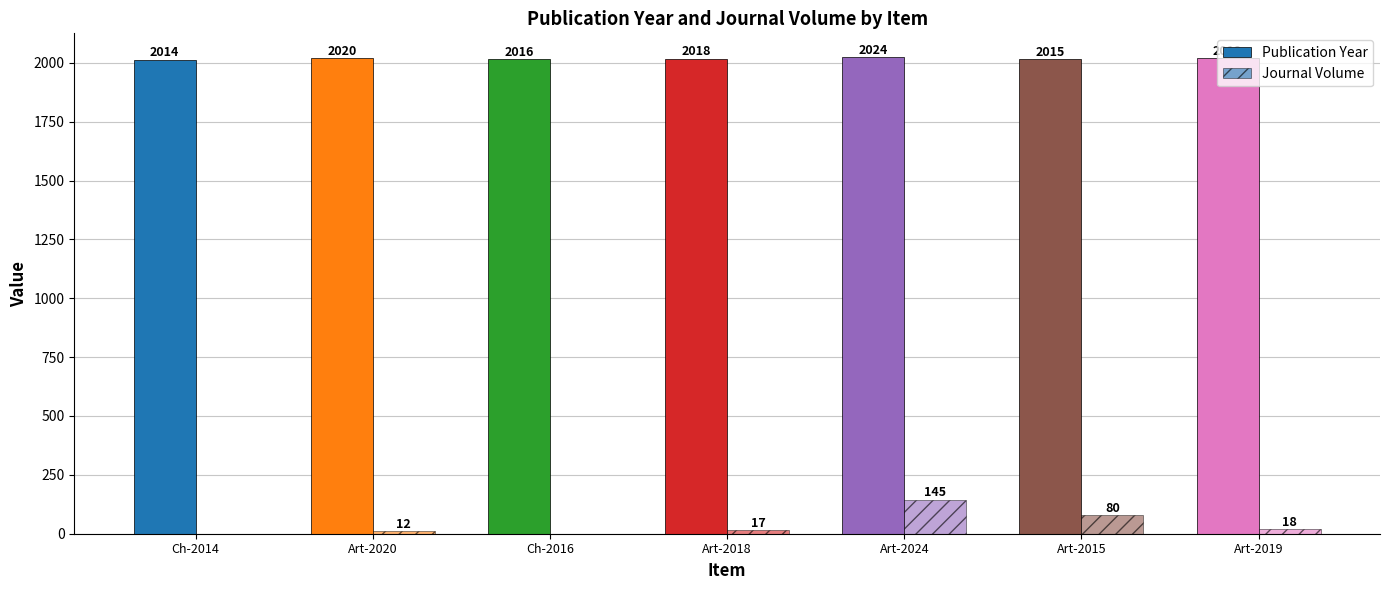

How many groups of bars are there?

7